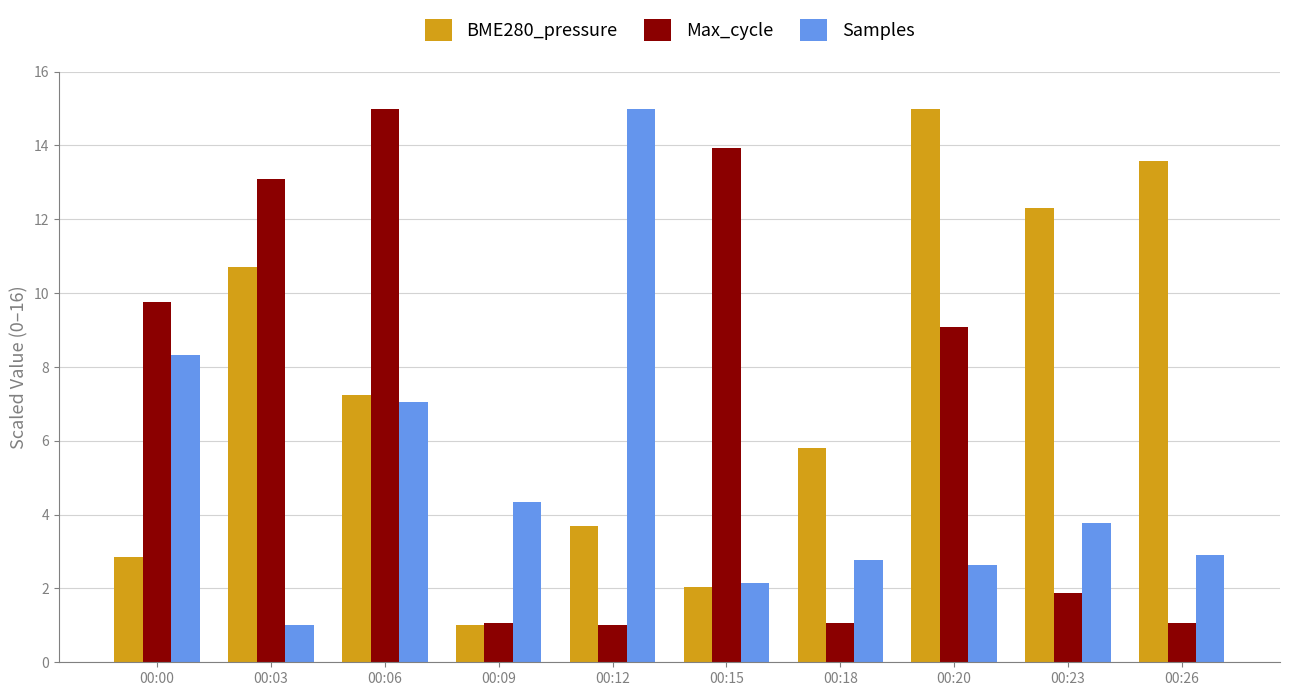

Rank the series at 00:18 from highest to lowest value.

BME280_pressure, Samples, Max_cycle